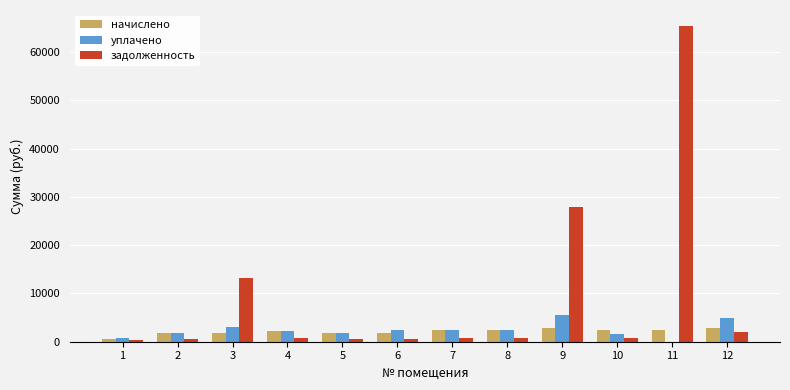

Which series has the largest total across all categories?

задолженность